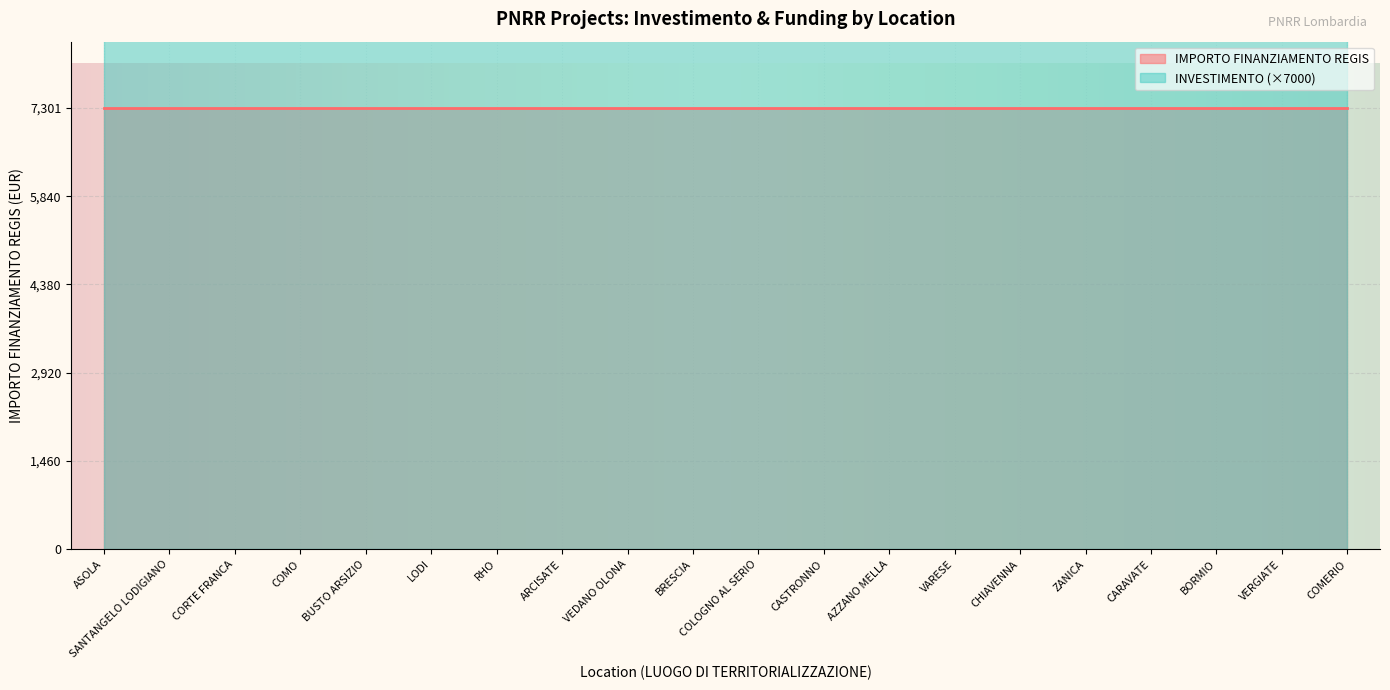

How many lines are shown in the chart?

2